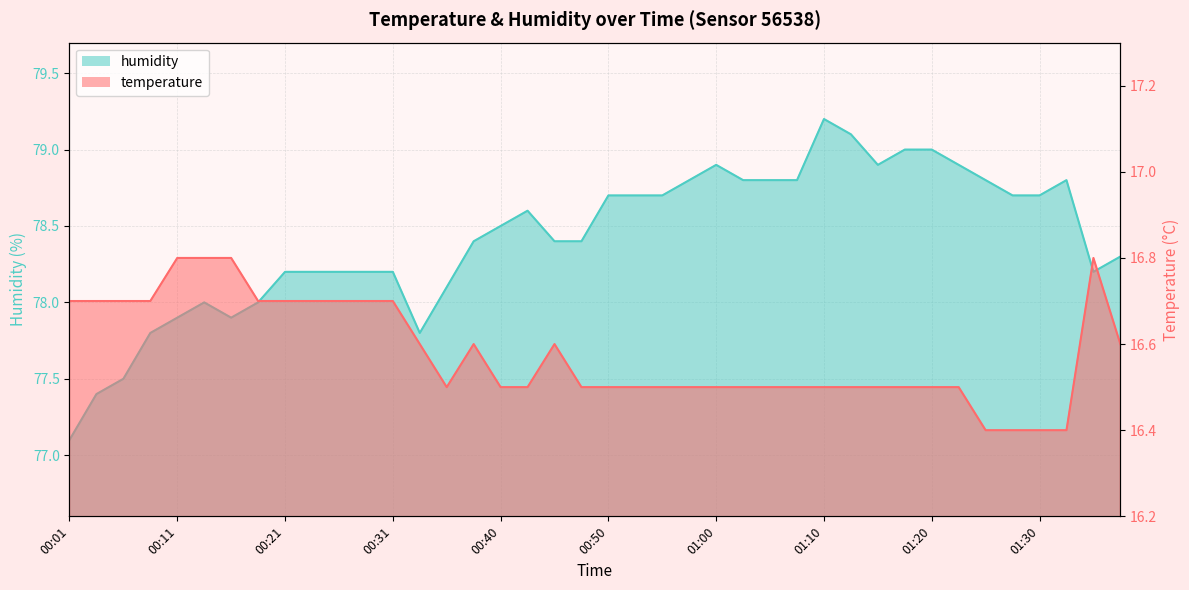

Count the number of categories in the chart.

40